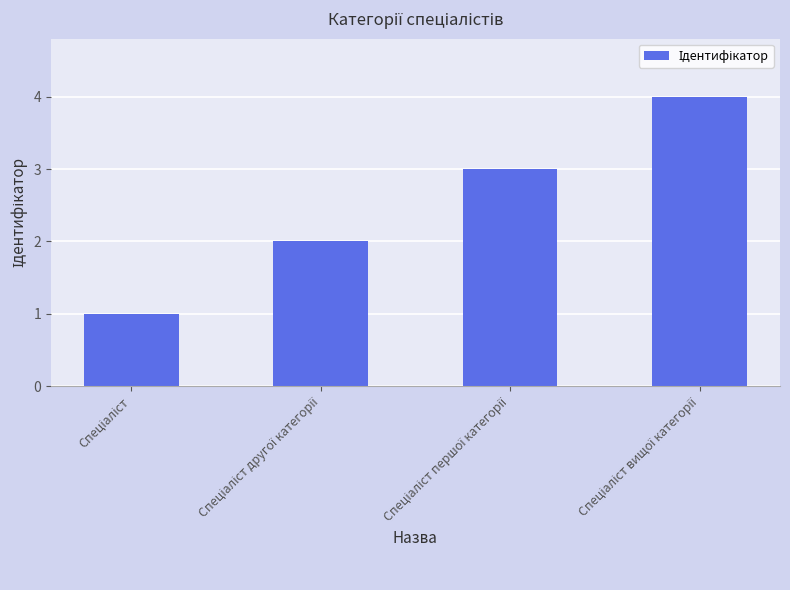

What is the greatest value displayed?

4